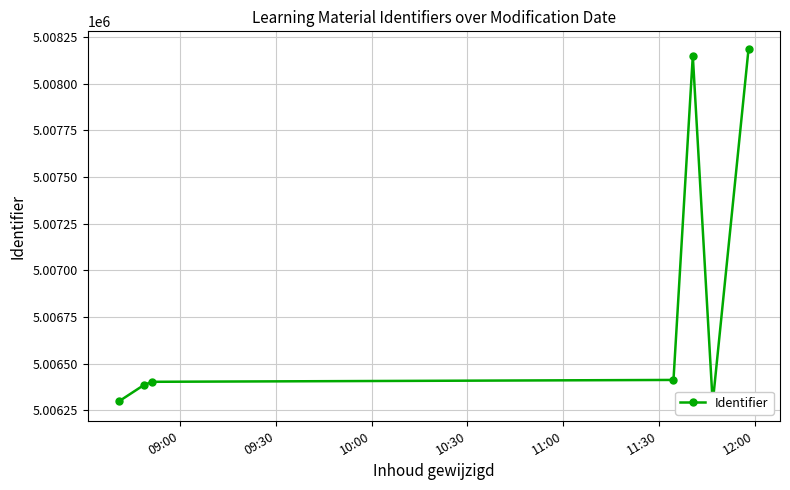

What is the value of the 1st point from the left?

5006299